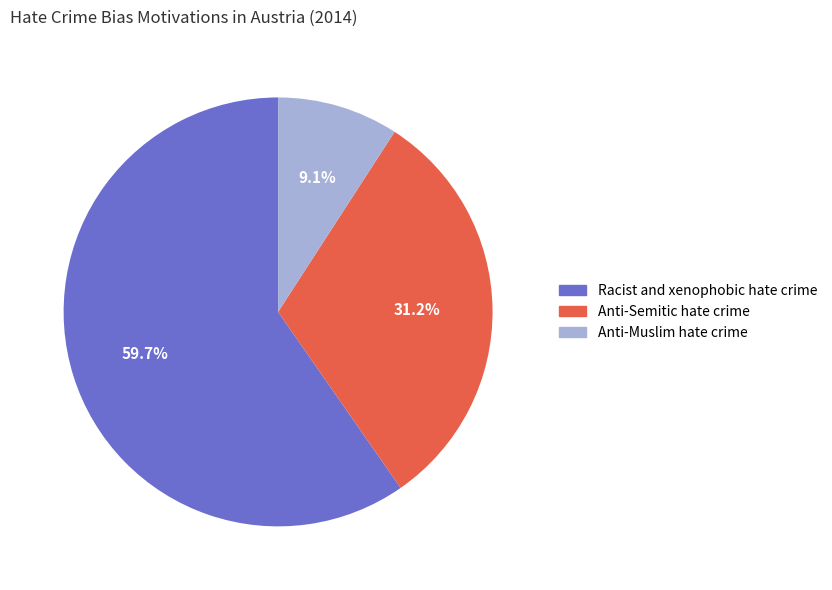

To the nearest percent, what percentage of the pie is Anti-Semitic hate crime?

31%